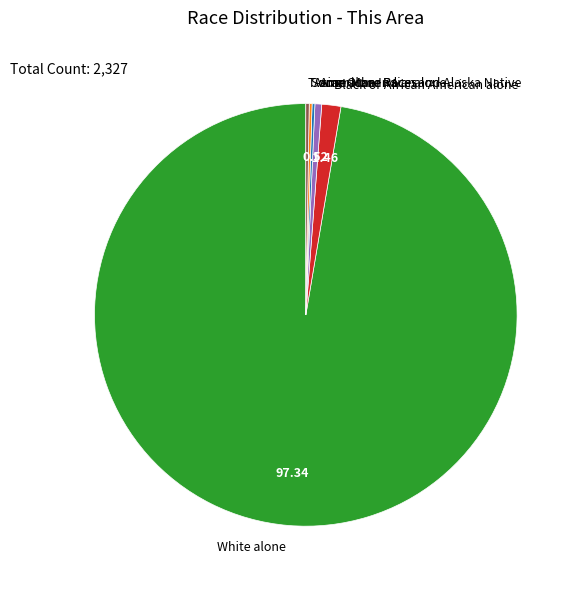

Which category has the biggest portion of the pie?

White alone